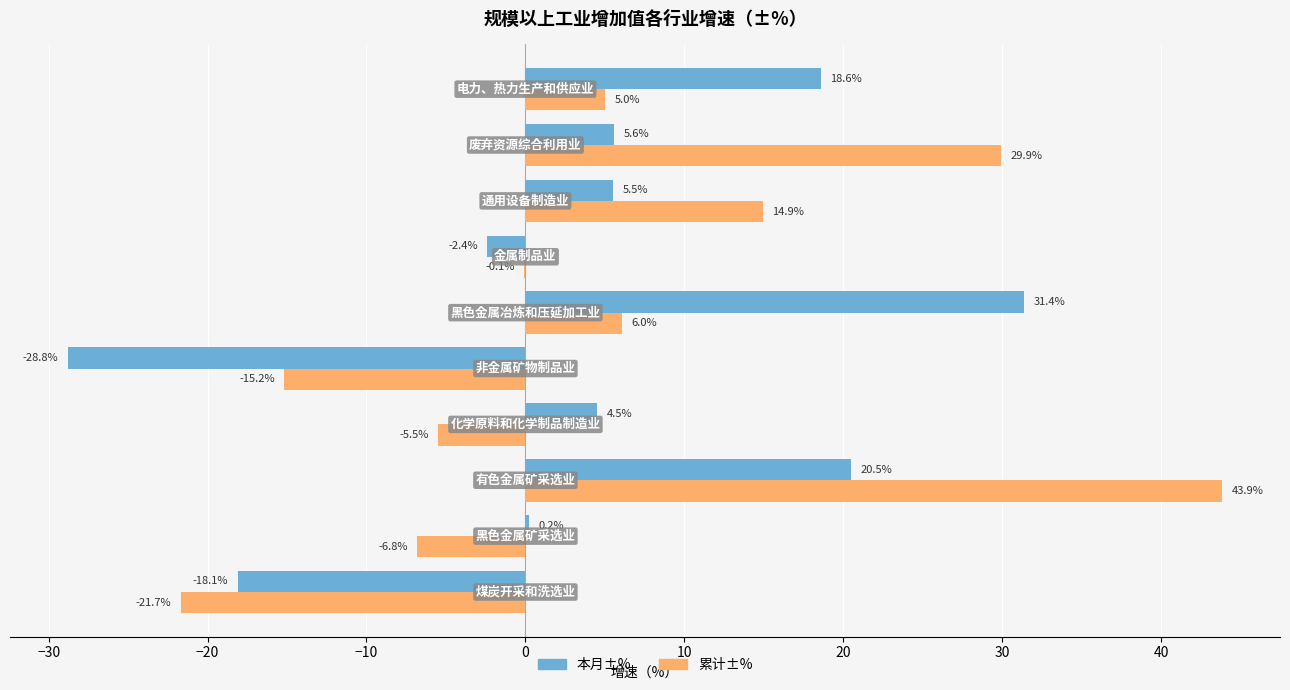

Which series has the largest total across all categories?

累计±%